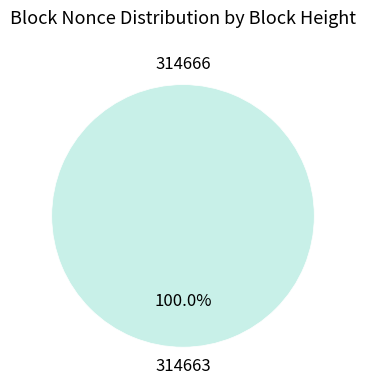

Which category has the biggest portion of the pie?

314663